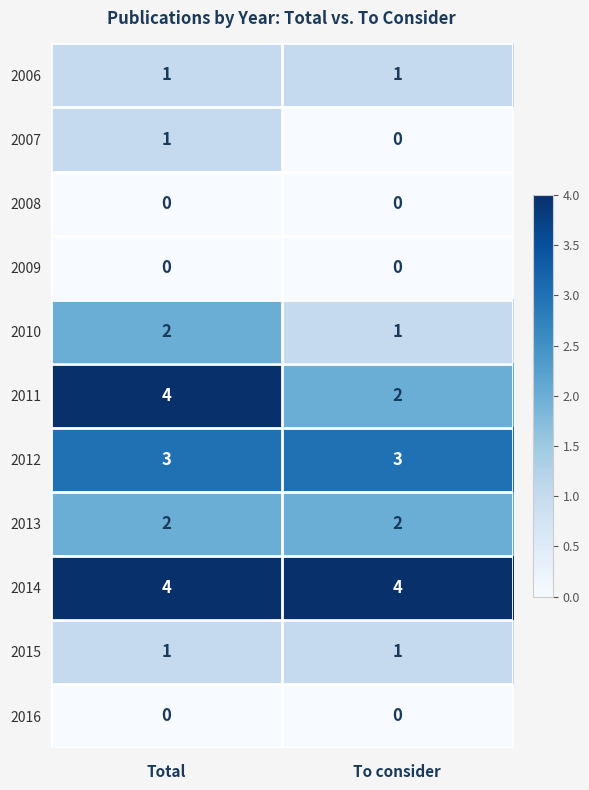

Which series has the largest total across all categories?

2014